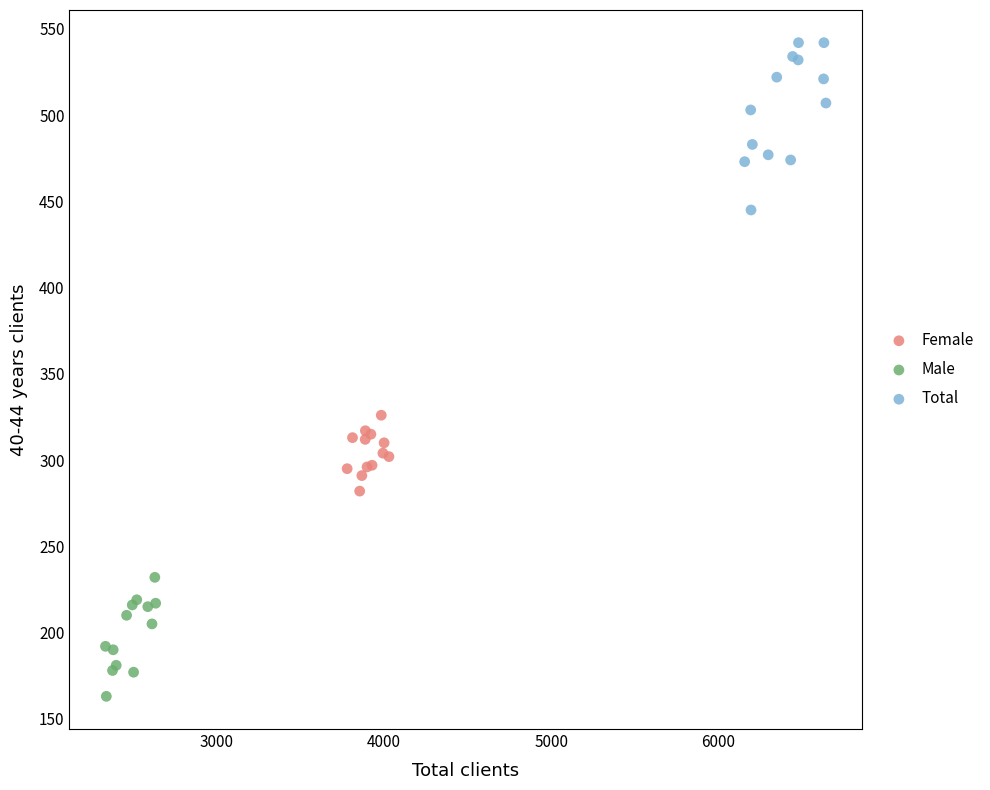

Which series has the widest spread of Y values?

Total